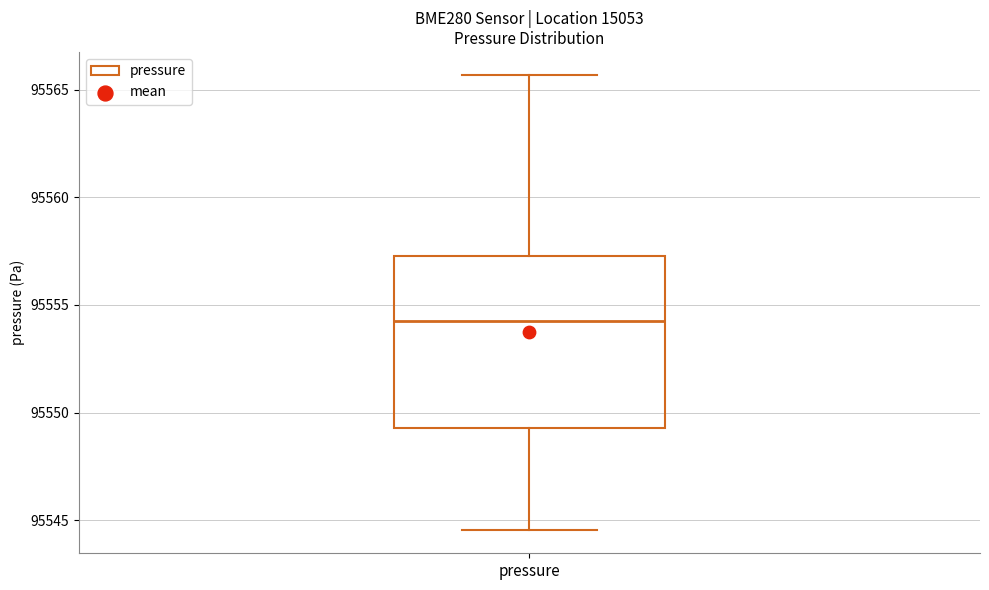

Transcribe this box plot: give where the median line is, the range the box spans, and where the two whiskers end, as read against the y-axis. The values are not printed on the chart, so give them approximately, as read against the axis.

median 95554.5, box 95549.5 to 95557.5, whiskers 95544.5 to 95565.5